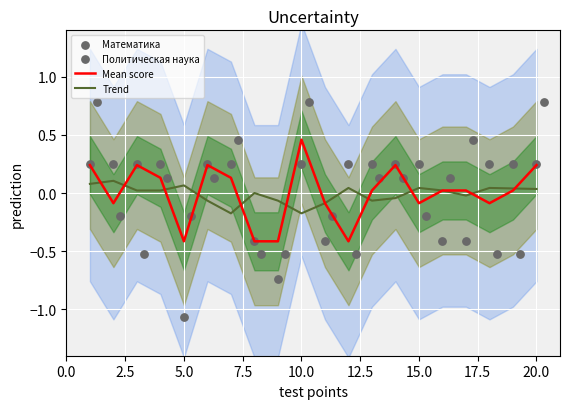

Which series contains the lowest Y value?

Математика